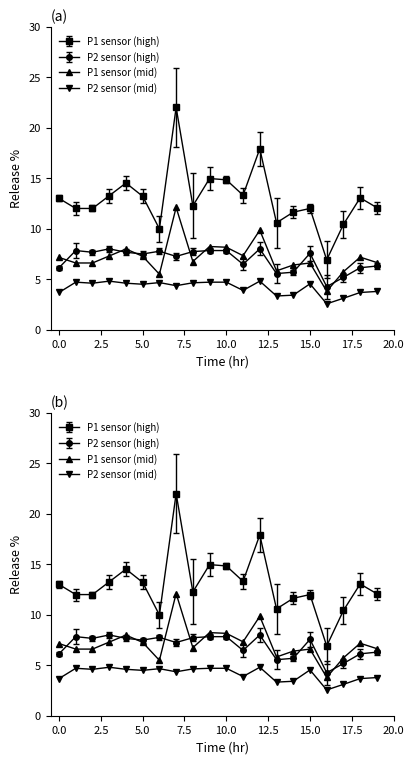

What position from the right is 18:00?

2